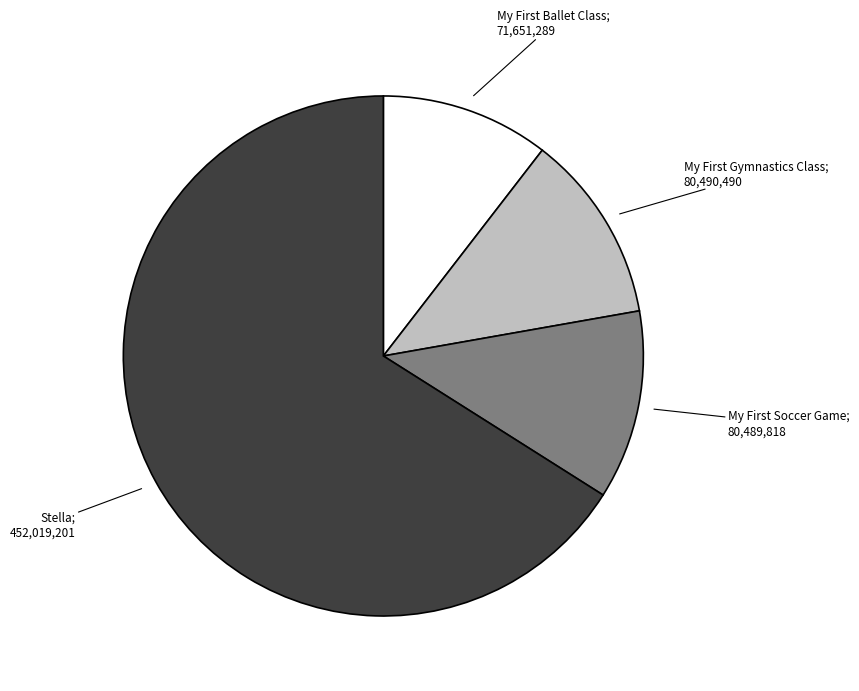

Count the number of slices in the pie.

4